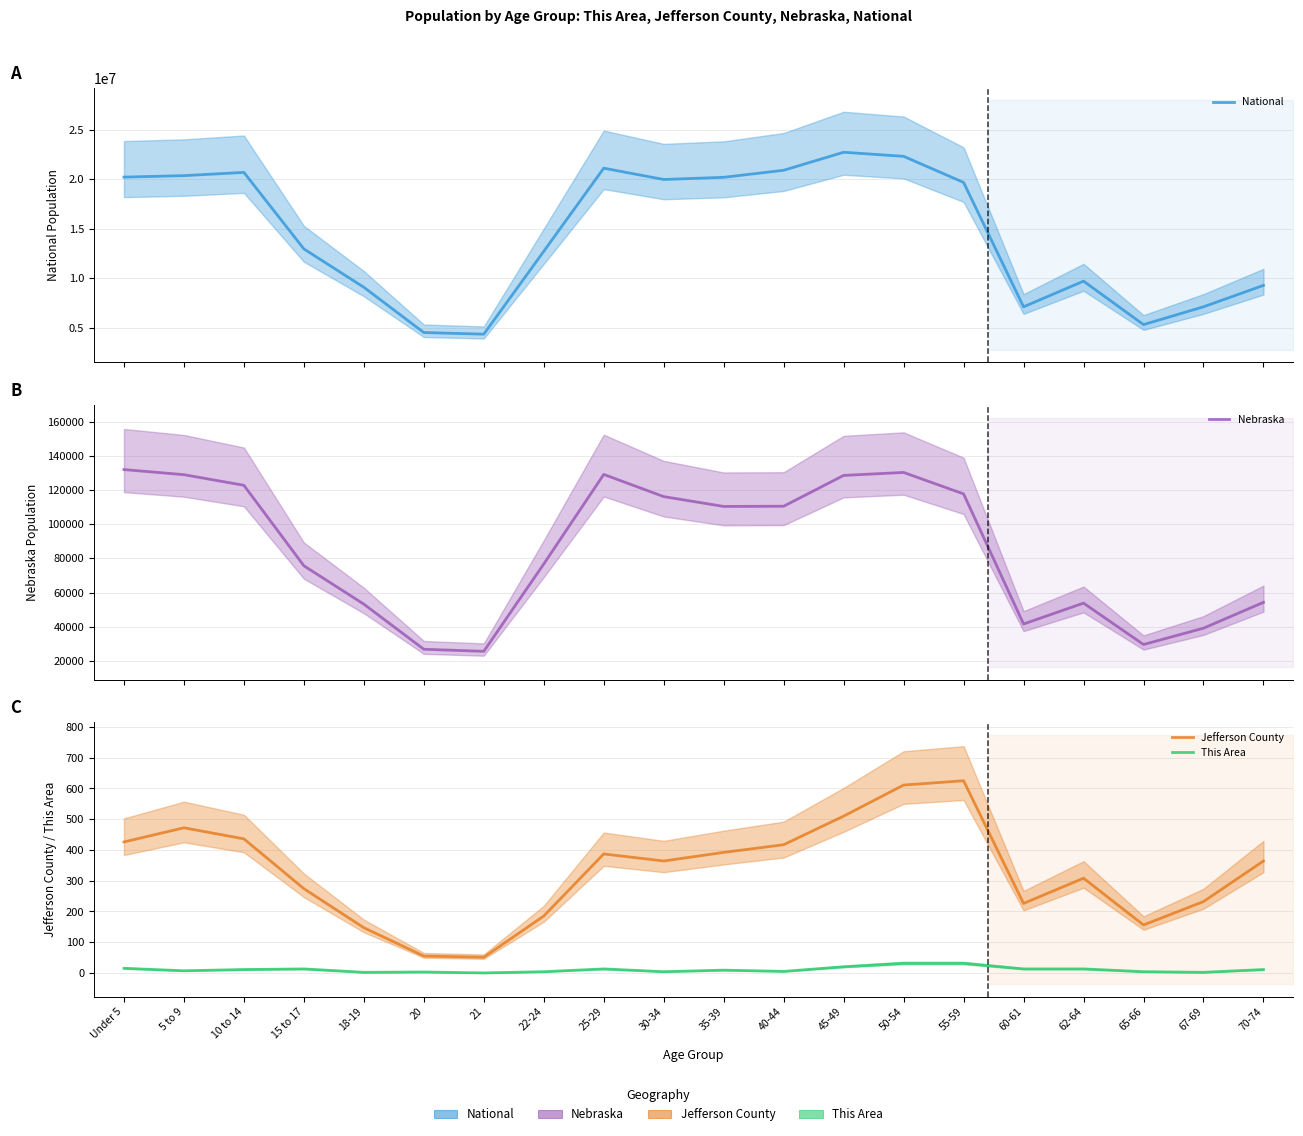

In Jefferson County, how many points are higher than both neighbors (excluding endpoints)?

4